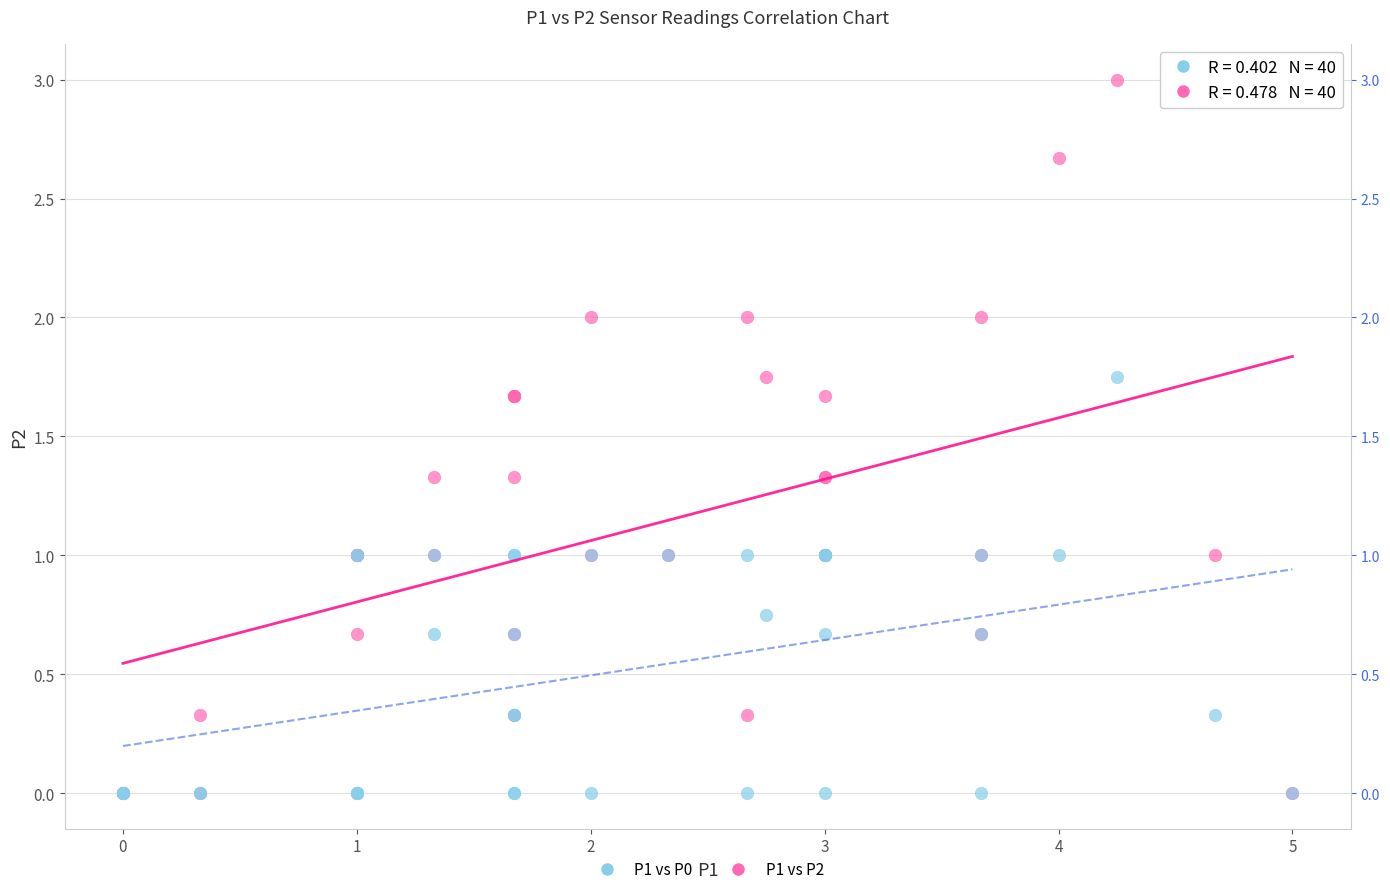

Which series has the widest spread of Y values?

P1 vs P2